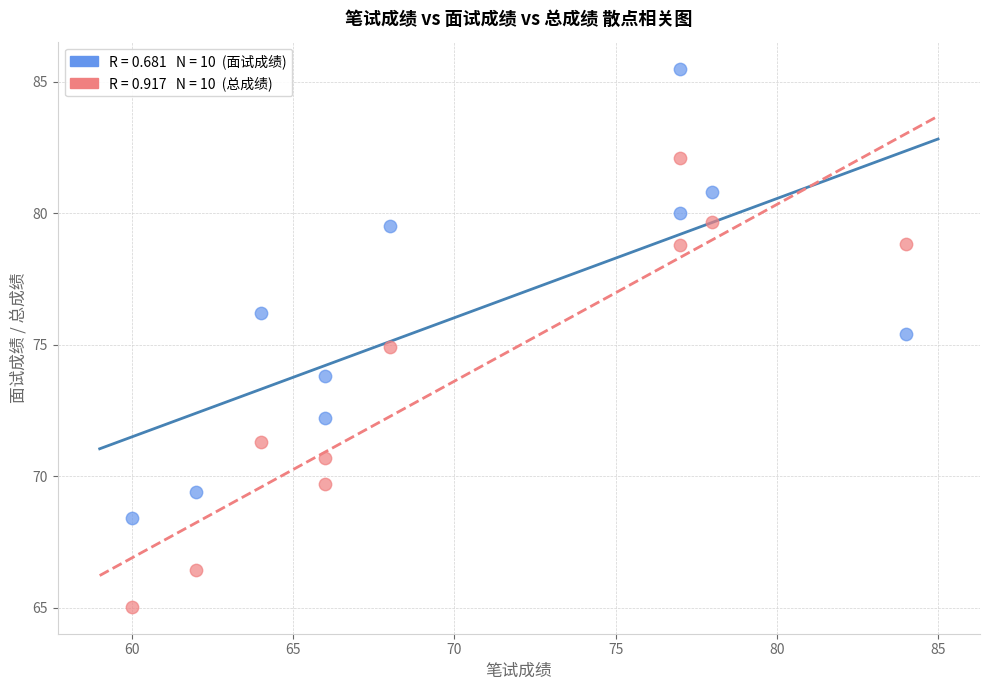

Across all data points, what is the range of Y values (max minus min)?

20.5